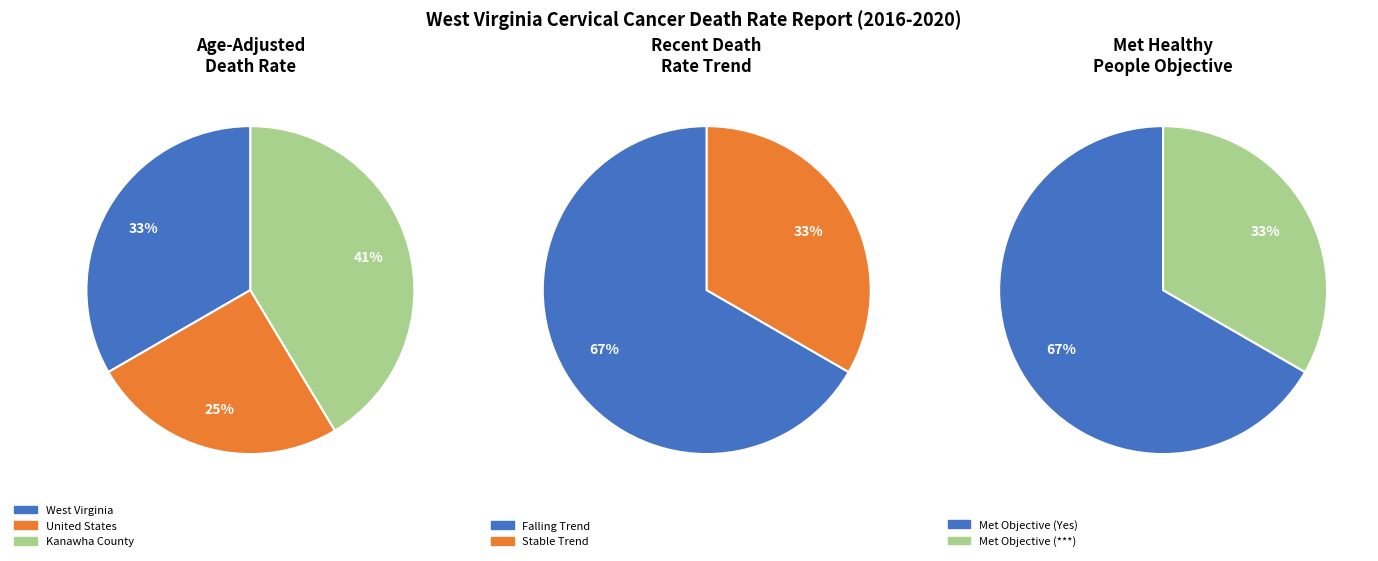

Is there a majority slice in this chart?

No